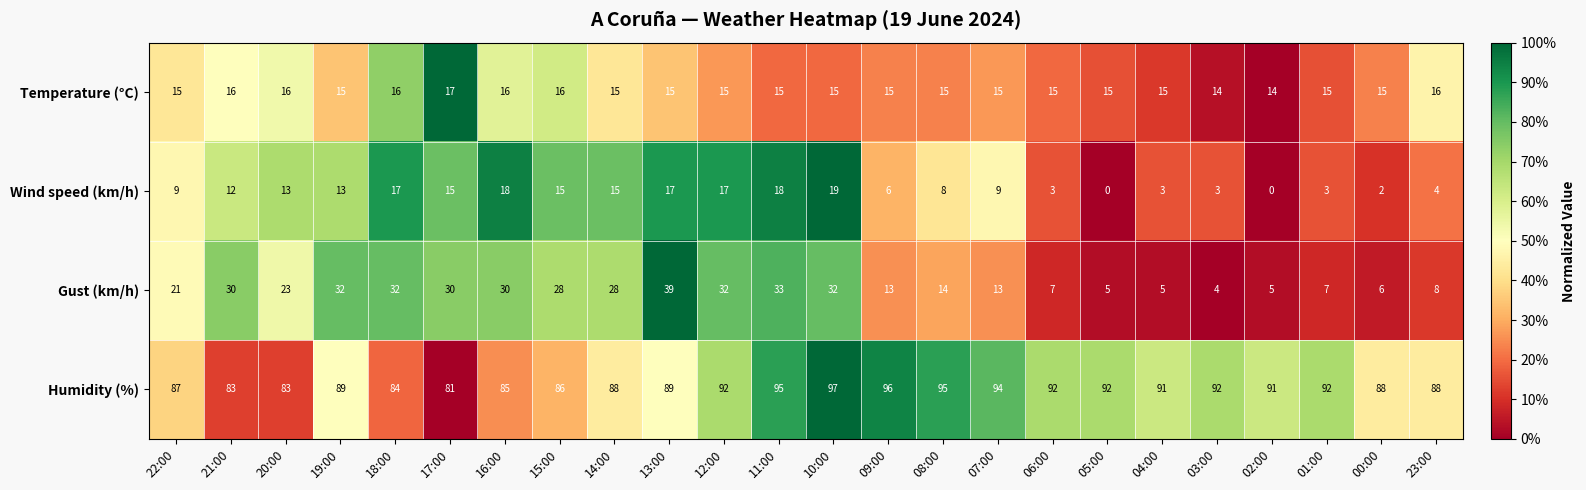

The Gust (km/h) series shows 41 at 20:00. True or false?

False